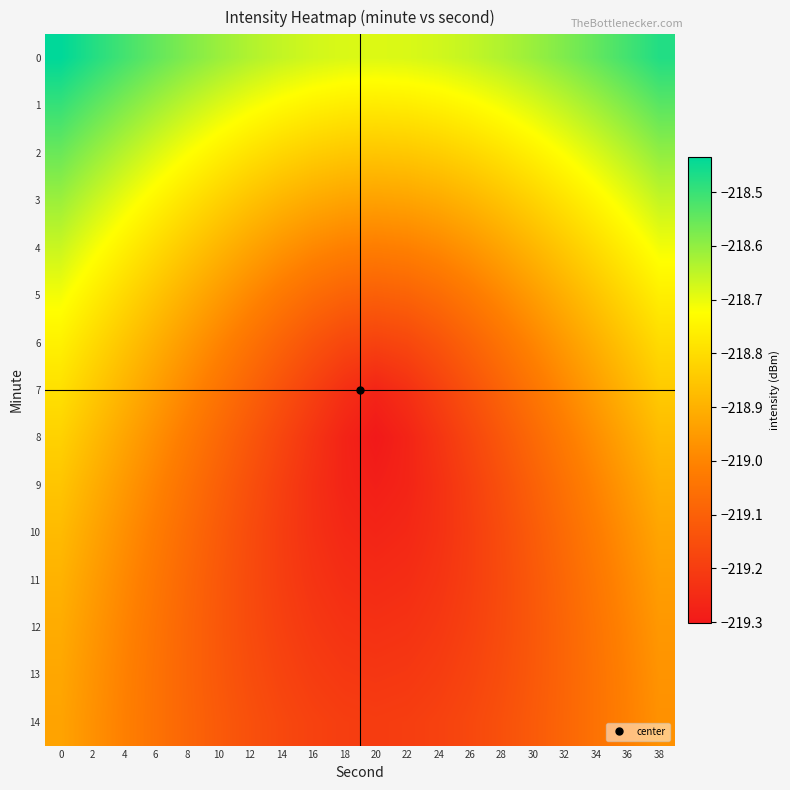

Between 12 and 34, which is larger?

34